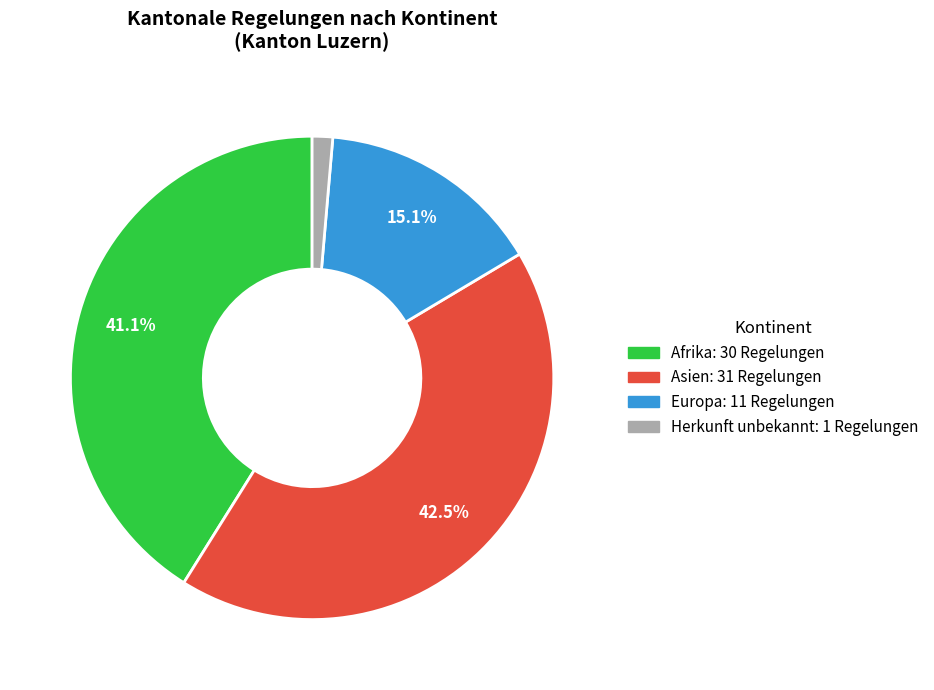

To the nearest percent, what is the combined percentage of Herkunft unbekannt and Europa?

16%